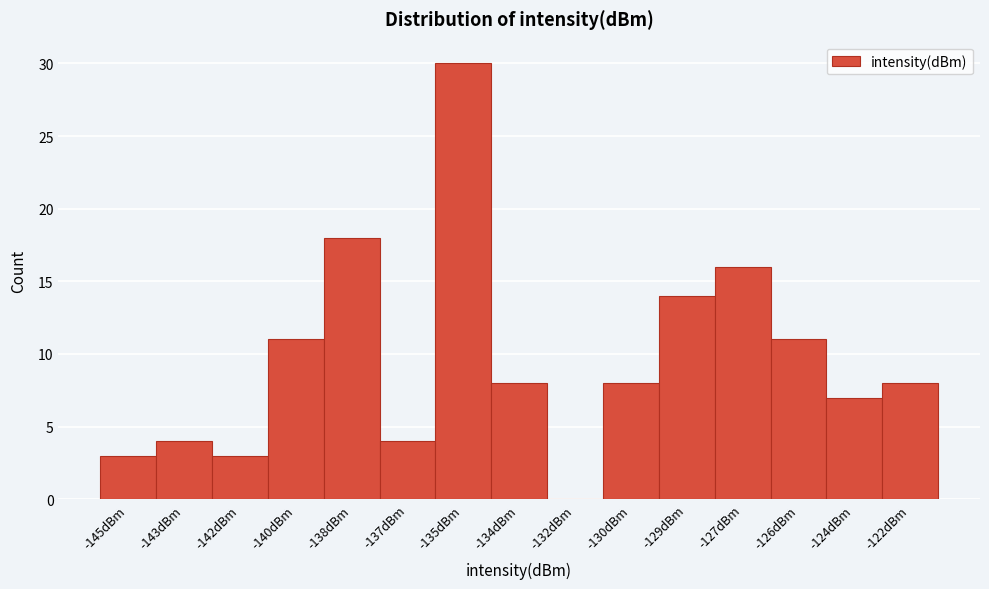

Reading right to left, what are all the values shown in this chart?

-122dBm=8	-124dBm=7	-126dBm=11	-127dBm=16	-129dBm=14	-130dBm=8	-132dBm=0	-134dBm=8	-135dBm=30	-137dBm=4	-138dBm=18	-140dBm=11	-142dBm=3	-143dBm=4	-145dBm=3